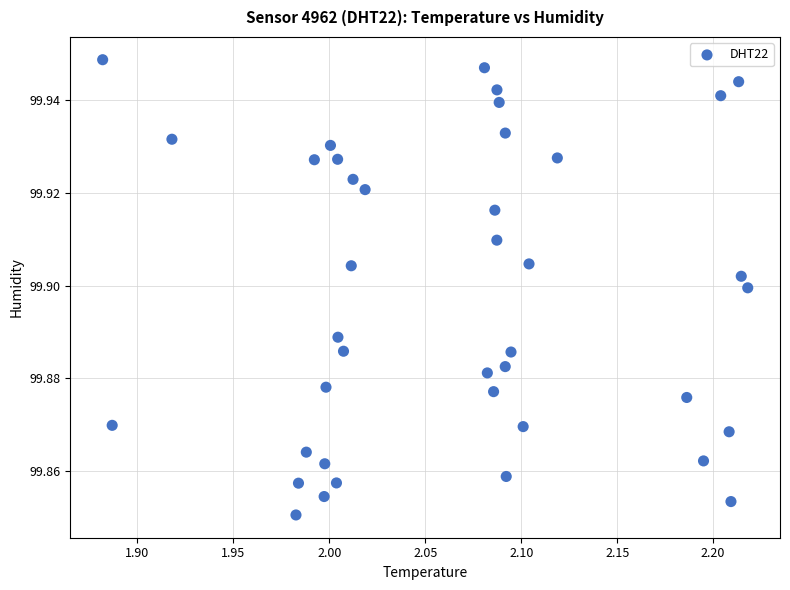

What is the range of X values (max minus min)?

0.3